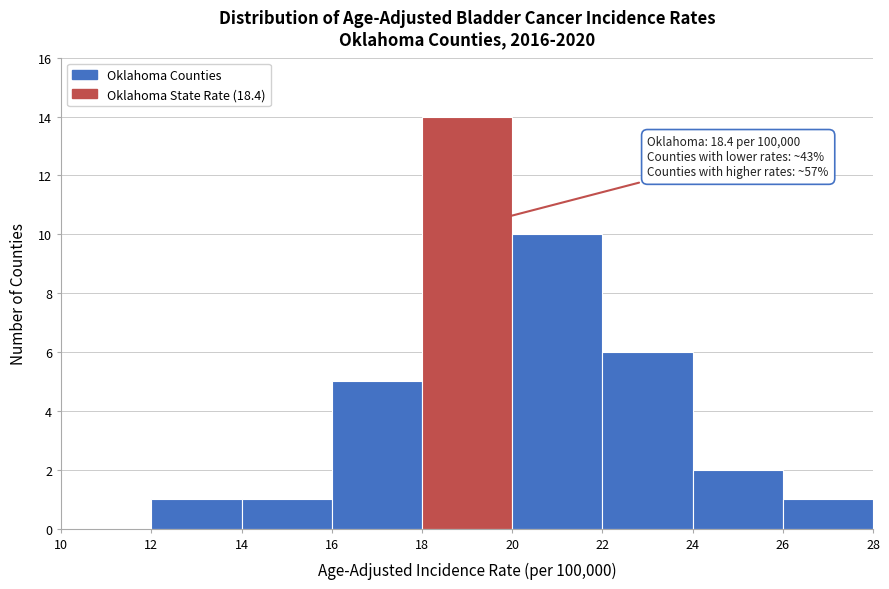

Which range on the x-axis has the tallest bar?

18 to 20